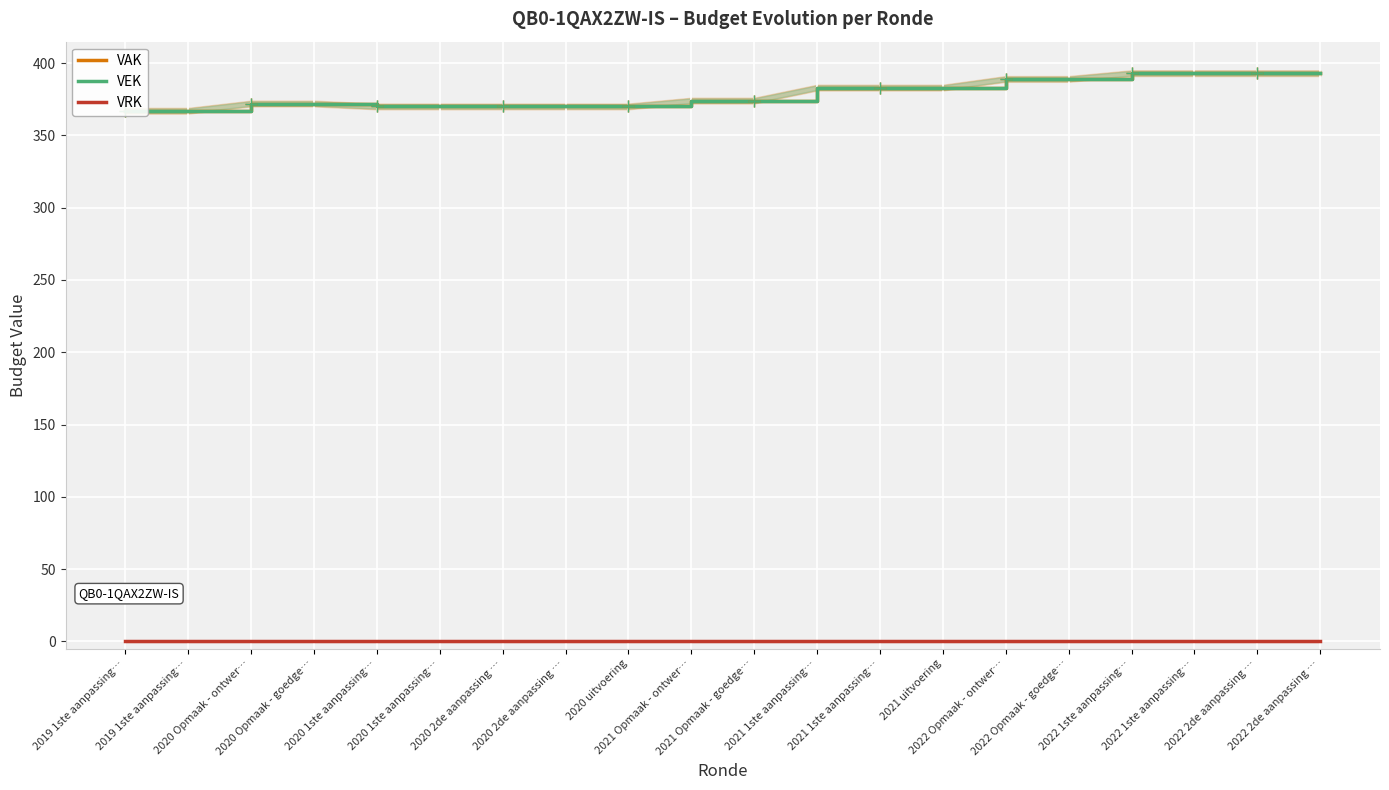

What value does the VEK series have at 2022 Opmaak - ontwer…, to the nearest 5?

390